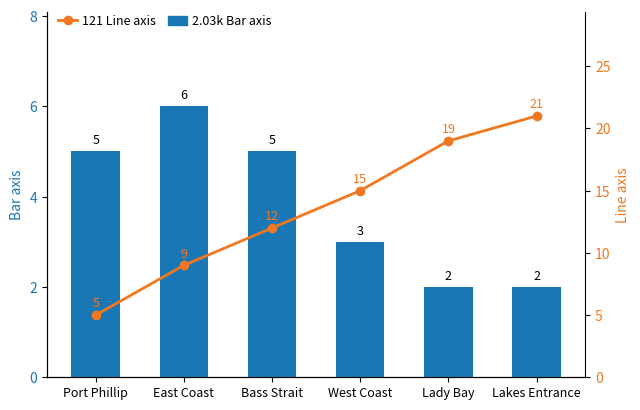

What is the label of the 1st bar from the right?

Lakes Entrance